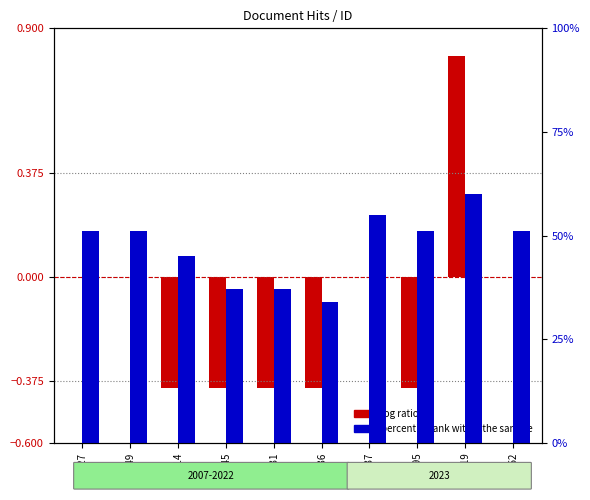

At which category is the sum across all series the highest?

9319